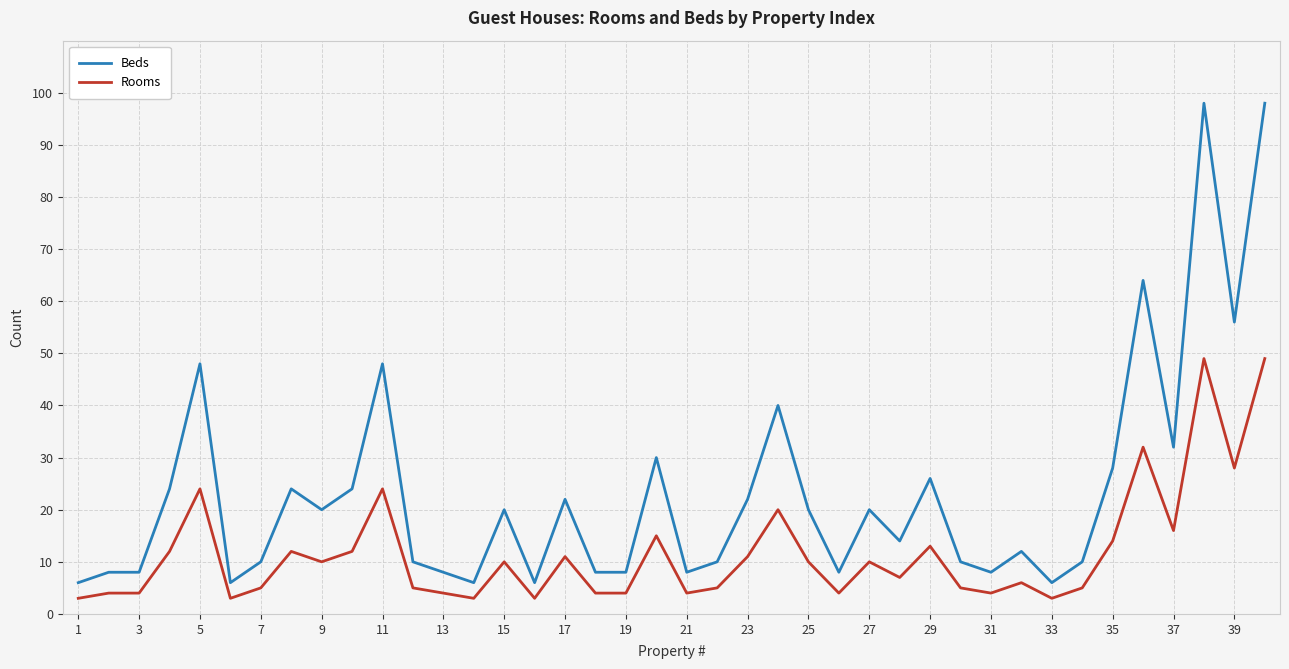

How many values in the Beds series are below 20?

20